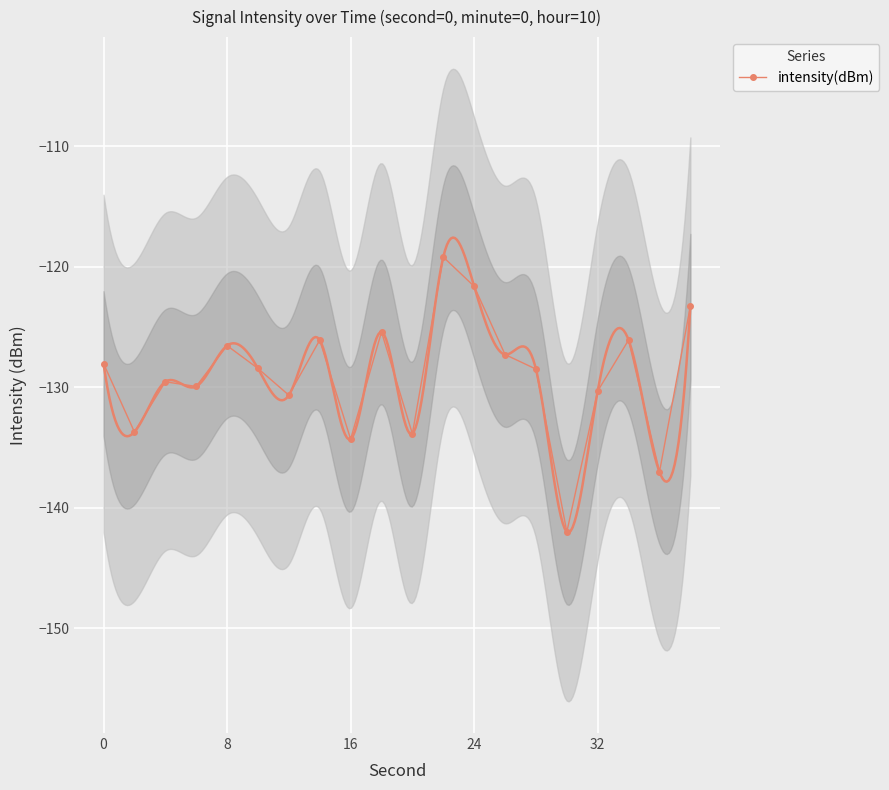

What is the maximum value for intensity(dBm)?

-119.2